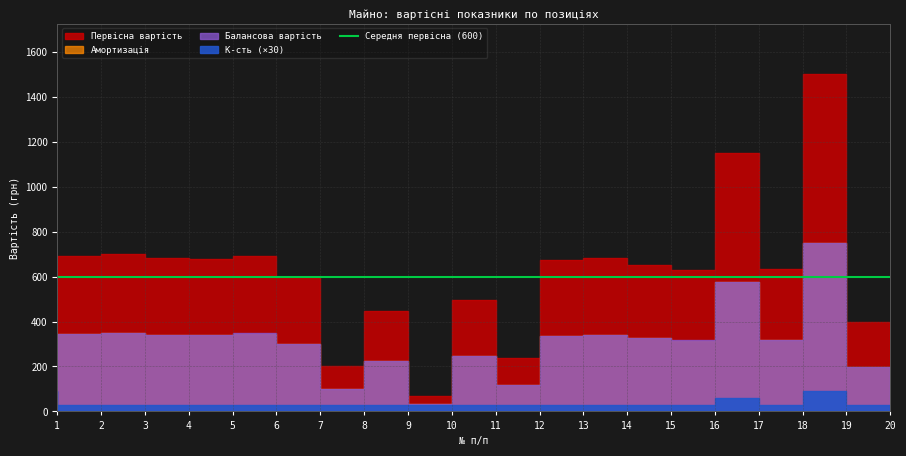

At which label is К-сть closest to 2?

17